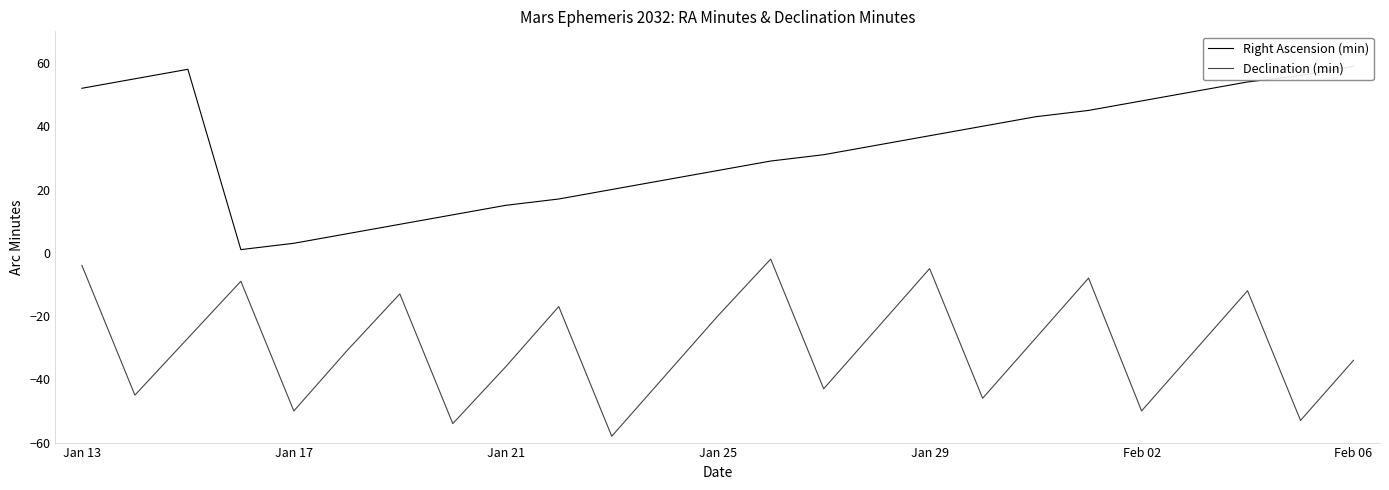

True or false: Right Ascension (min) has more than 1 points higher than both neighbors.

False